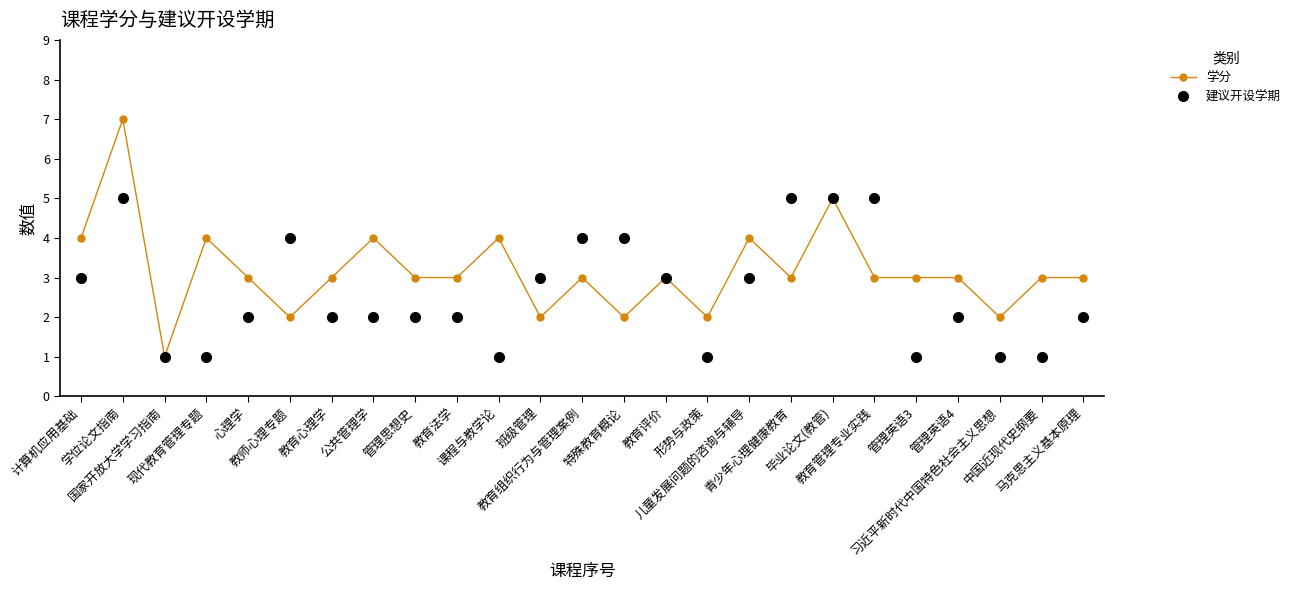

At which category is the sum across all series the highest?

学位论文指南